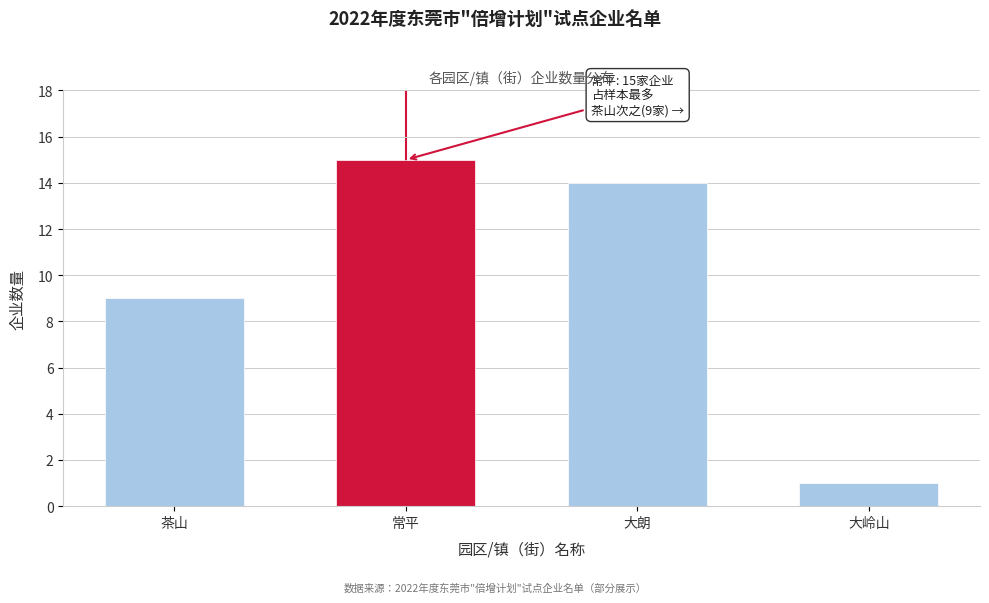

Reading right to left, list all the values displayed in this chart.

大岭山=1	大朗=14	常平=15	茶山=9